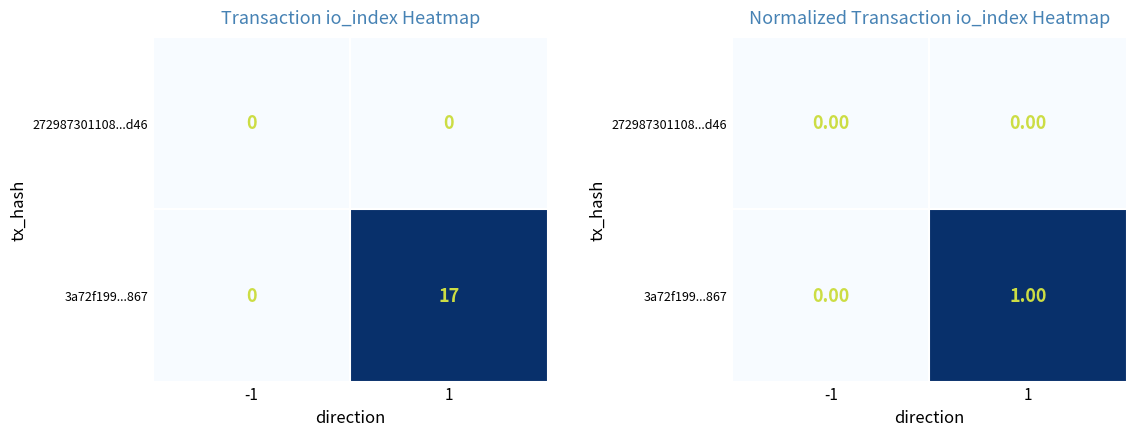

Which series has the largest range (max minus min)?

3a72f199...867